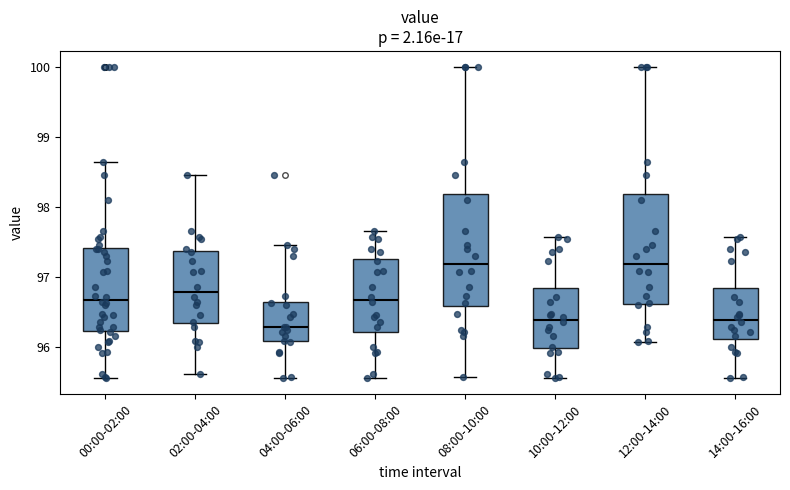

Reading left to right, transcribe this box plot: for each box, give where its median line is, the range the box spans, and where its two whiskers end, as read against the y-axis. The values are not printed on the chart, so give them approximately, as read against the axis.

00:00-02:00: median 96.7, box 96.2 to 97.4, whiskers 95.6 to 98.6
02:00-04:00: median 96.8, box 96.3 to 97.4, whiskers 95.6 to 98.5
04:00-06:00: median 96.3, box 96.1 to 96.6, whiskers 95.6 to 97.5
06:00-08:00: median 96.7, box 96.2 to 97.3, whiskers 95.6 to 97.7
08:00-10:00: median 97.2, box 96.6 to 98.2, whiskers 95.6 to 100.0
10:00-12:00: median 96.4, box 96.0 to 96.8, whiskers 95.6 to 97.6
12:00-14:00: median 97.2, box 96.6 to 98.2, whiskers 96.1 to 100.0
14:00-16:00: median 96.4, box 96.1 to 96.8, whiskers 95.6 to 97.6